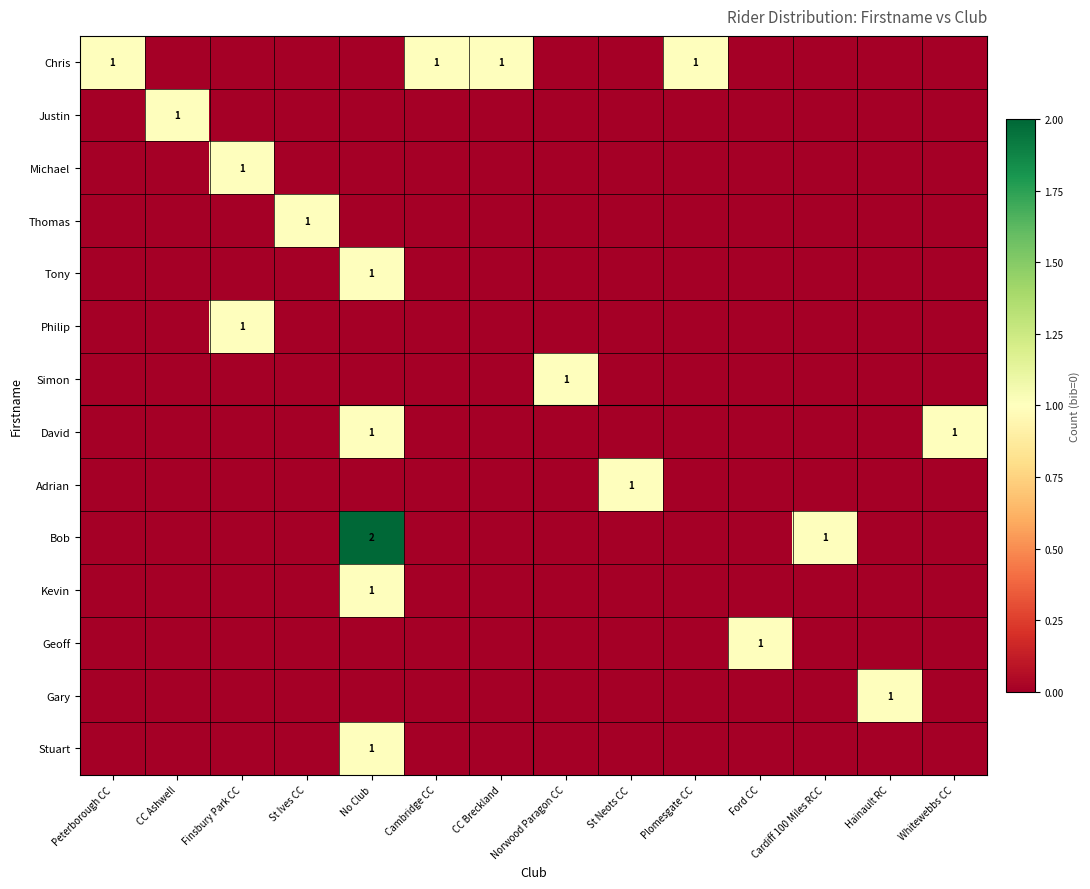

True or false: Chris has a value of 1 at Peterborough CC.

True